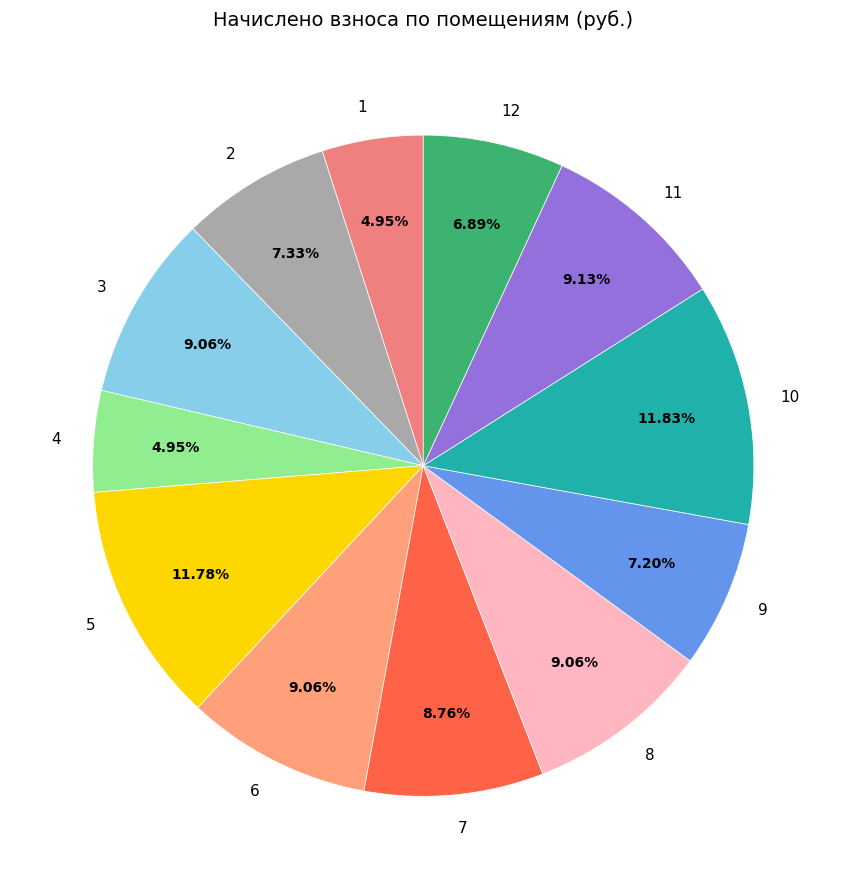

Approximately how many times larger is the value at 8 compared to 1?

1.8